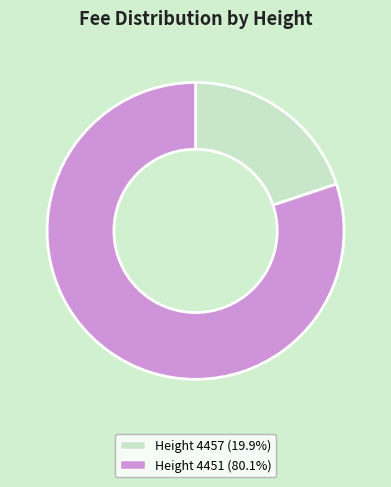

How many segments does this pie chart have?

2